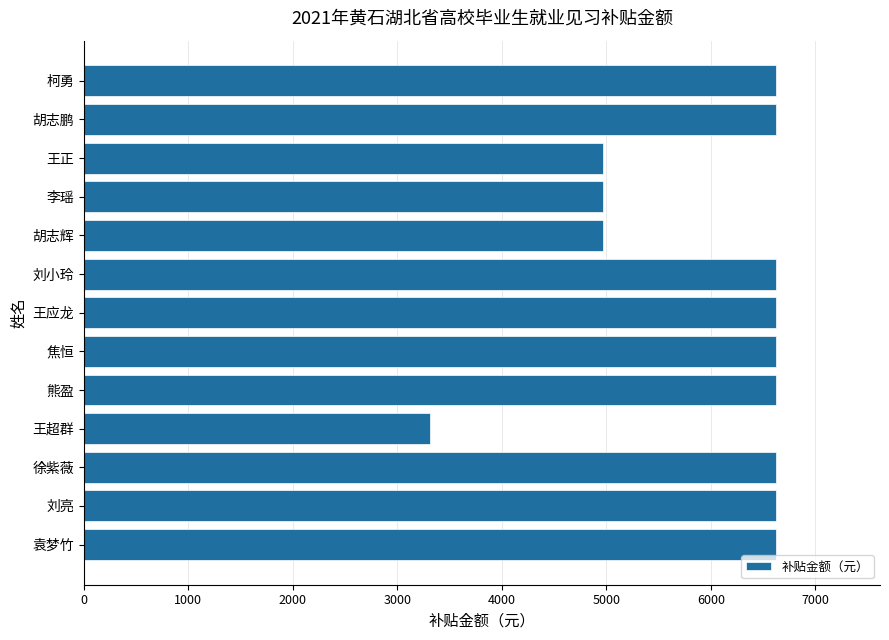

What is the greatest value displayed?

6624